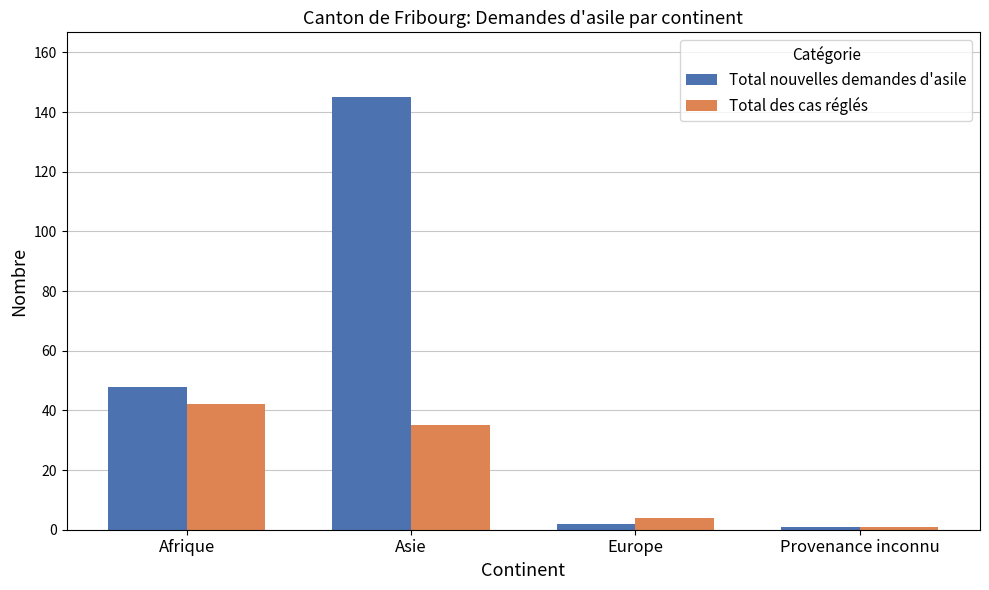

How many bars are there in each group?

2